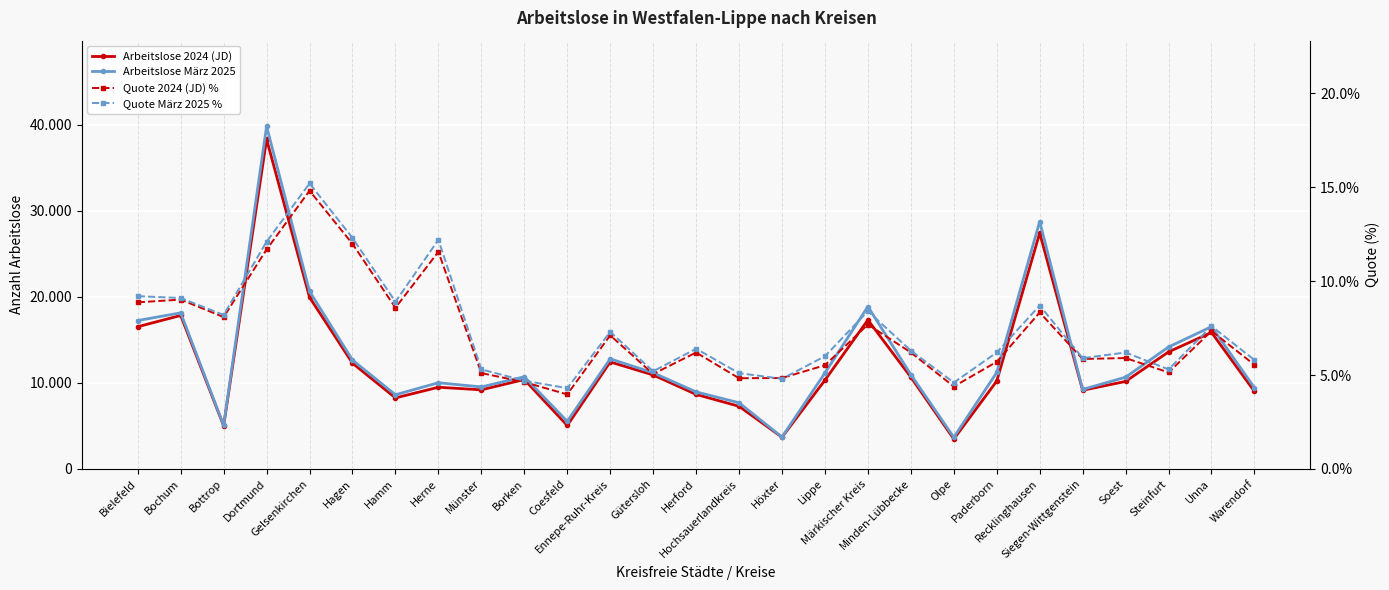

Which series has the largest total across all categories?

Arbeitslose März 2025